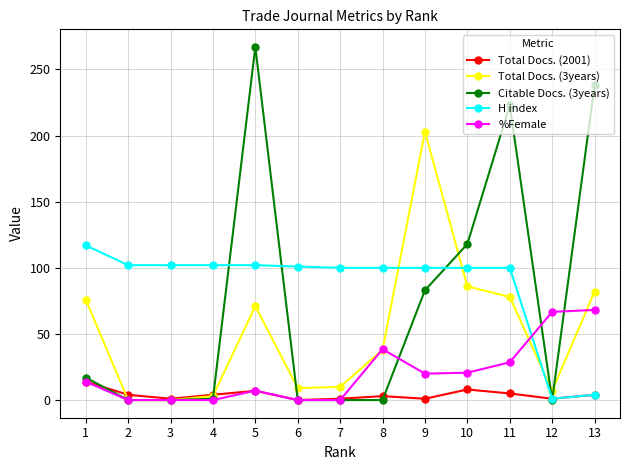

True or false: %Female has a value of 66.7 at 12.

True